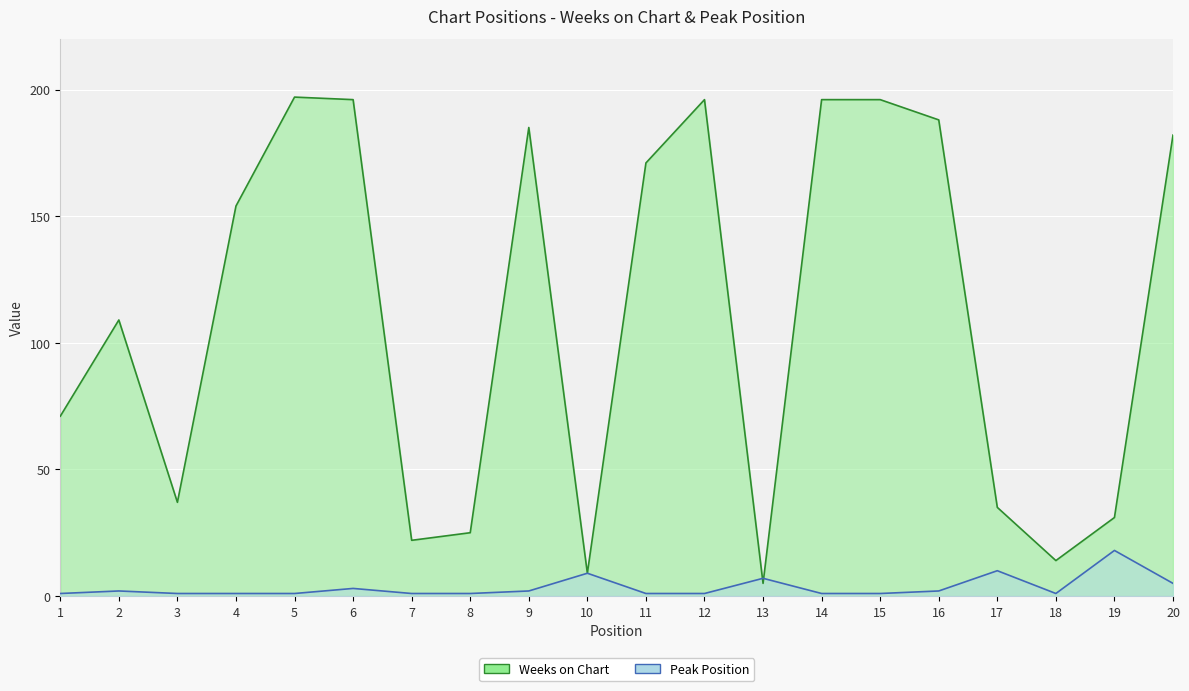

Which label corresponds to the smallest value in the chart?

1